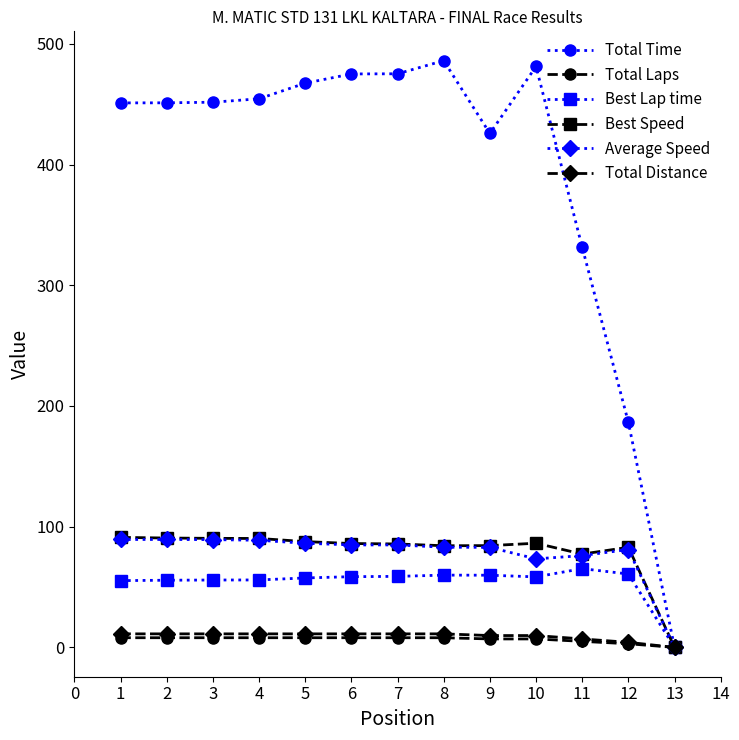

True or false: Average Speed has a value of -57.7 at 13.

False